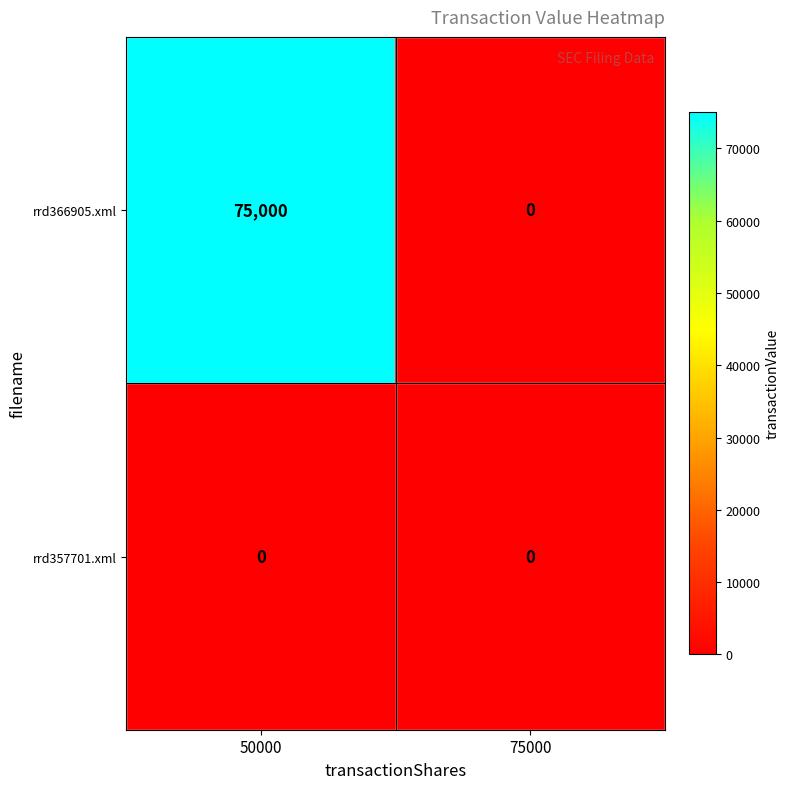

Is the value of rrd357701.xml at 50000 greater than the value of rrd366905.xml at 50000?

No